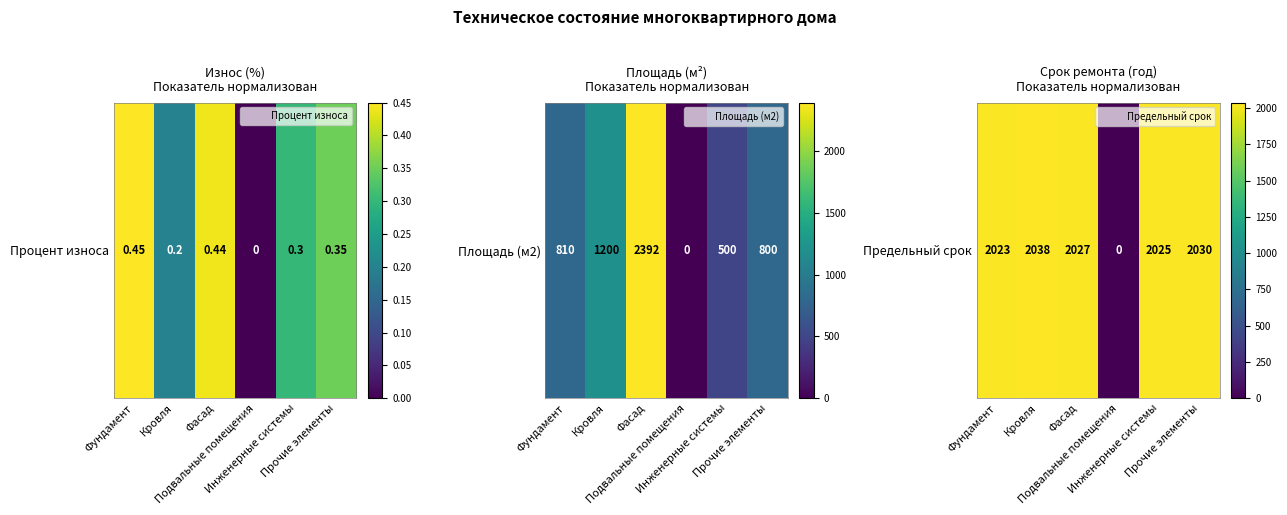

The chart shows a value of 1.0 at Фасад. True or false?

True